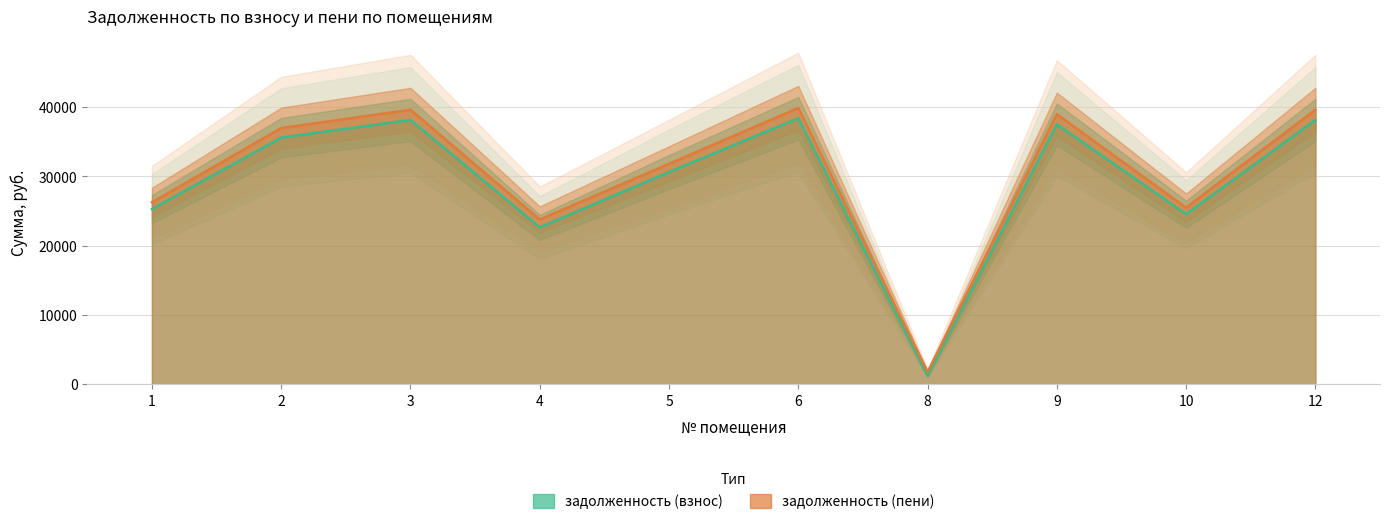

What is the maximum value for задолженность (пени)?

39853.7